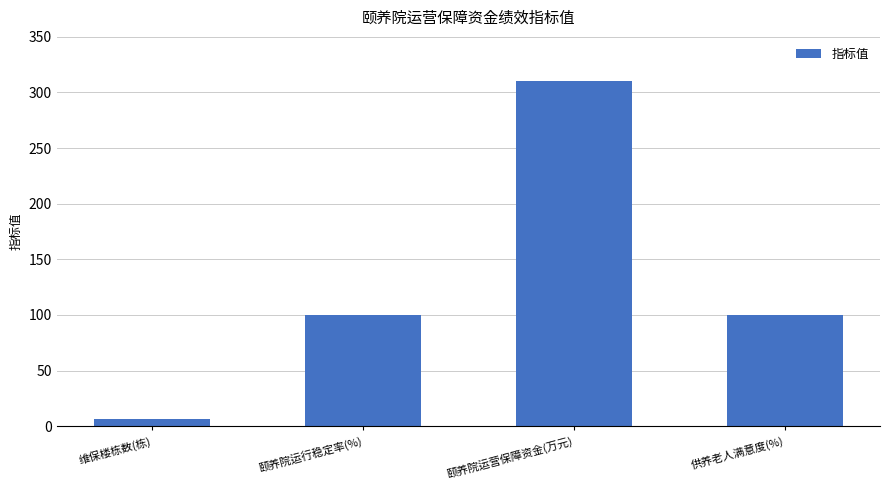

Reading left to right, extract all data points from this chart.

6.0	100.0	310.4	100.0